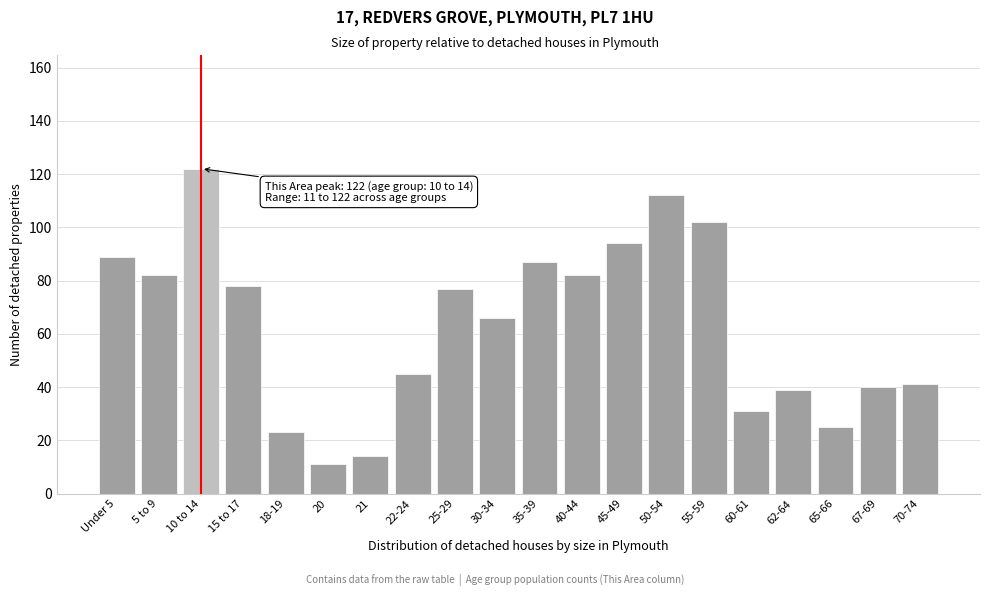

Reading left to right, extract all data points from this chart.

Under 5=89	5 to 9=82	10 to 14=122	15 to 17=78	18-19=23	20=11	21=14	22-24=45	25-29=77	30-34=66	35-39=87	40-44=82	45-49=94	50-54=112	55-59=102	60-61=31	62-64=39	65-66=25	67-69=40	70-74=41